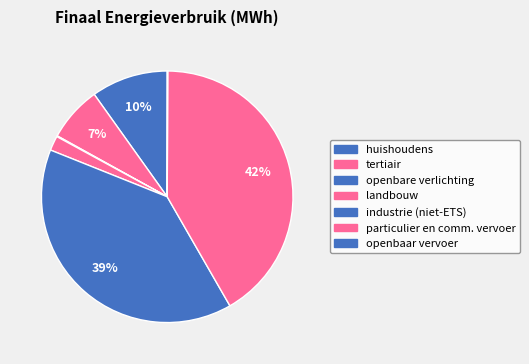

To the nearest percent, what is the difference between the largest and smallest slice percentages?

42%